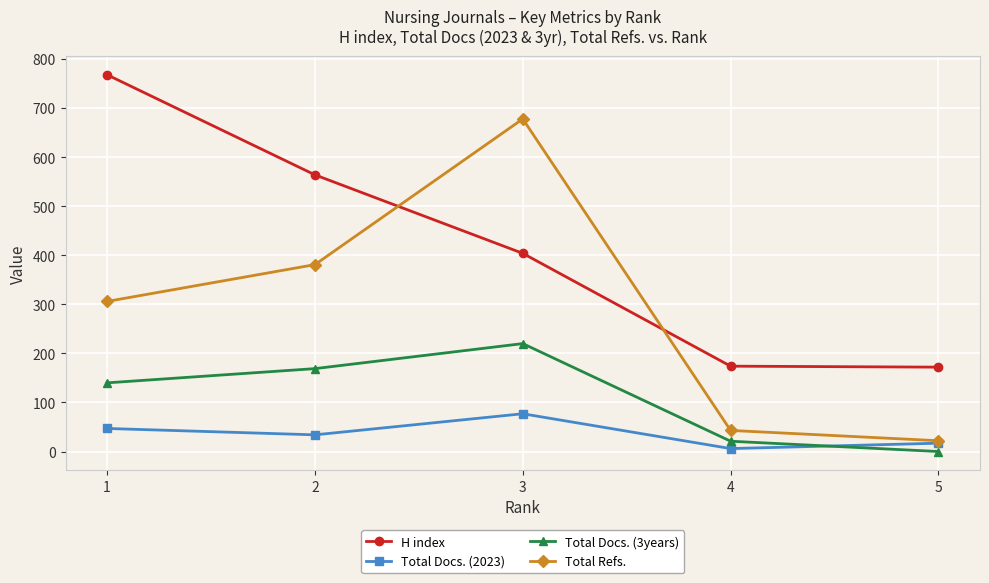

True or false: Total Docs. (2023) and H index intersect in this chart.

False